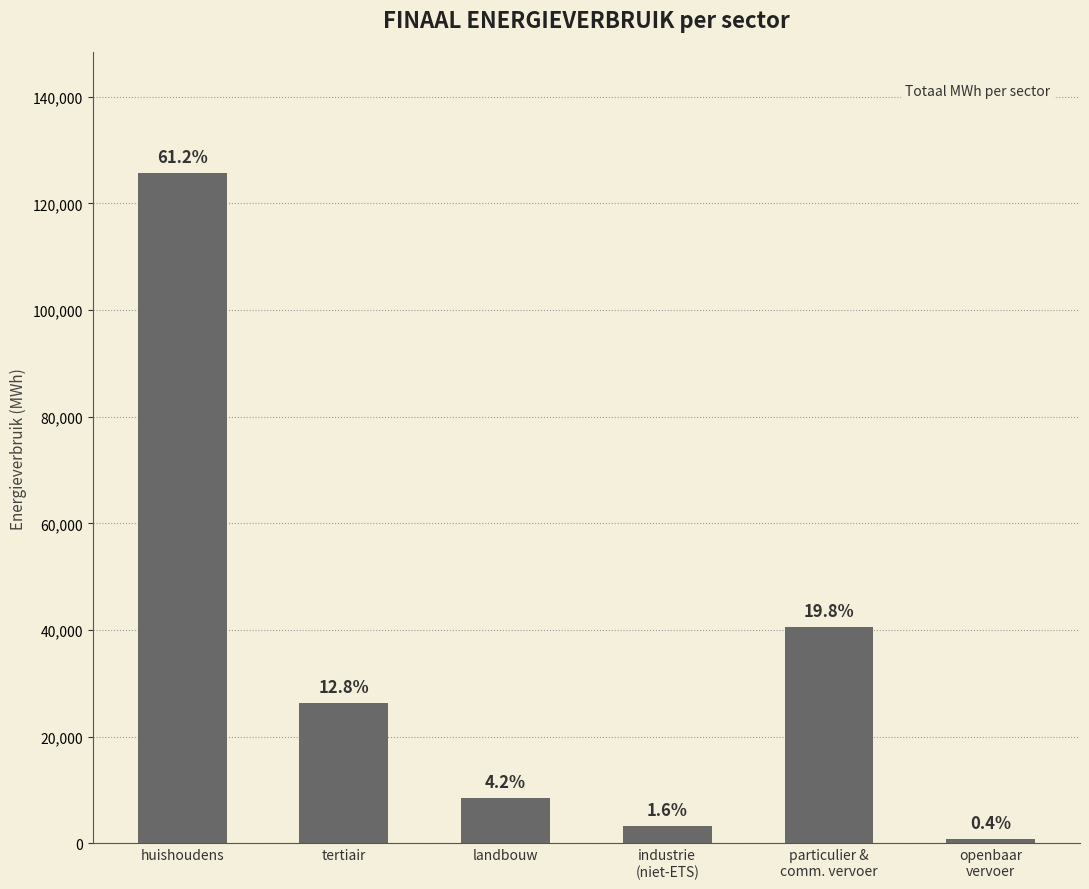

At which label is the value closest to 63287?

particulier &
comm. vervoer